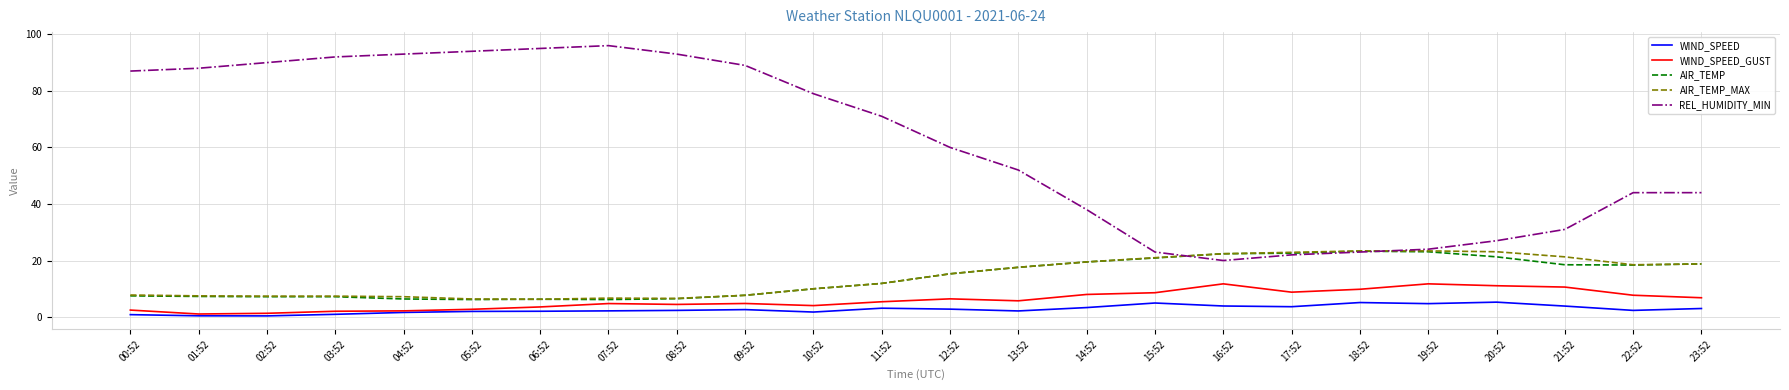

What is the maximum value for AIR_TEMP_MAX?

23.4